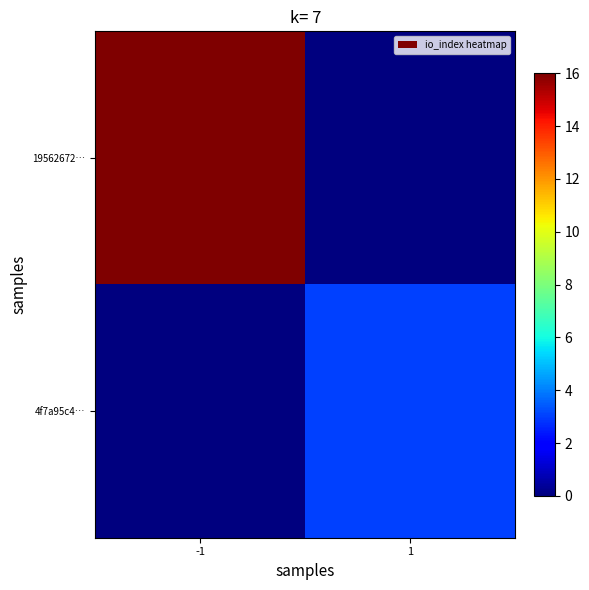

Which series changed the most between -1 and 1?

19562672…